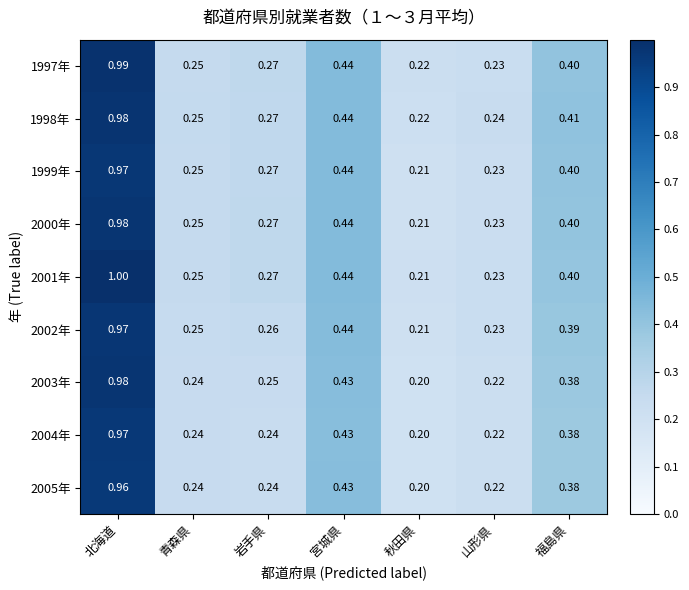

At how many categories does at least one series exceed 0?

7